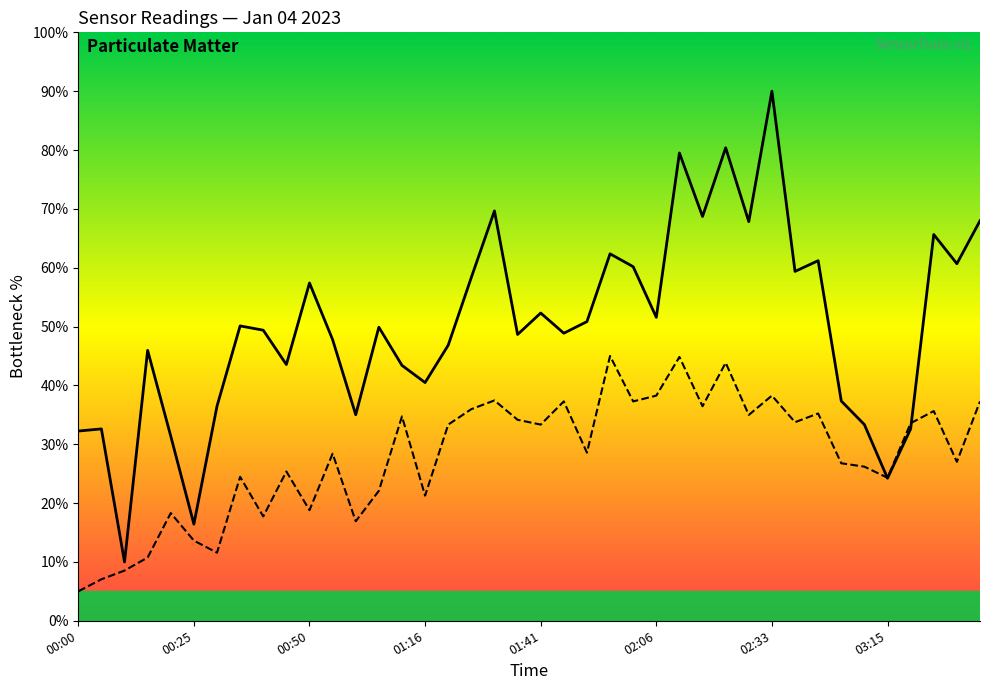

Which has a higher value, 02:27 or 01:46?

02:27